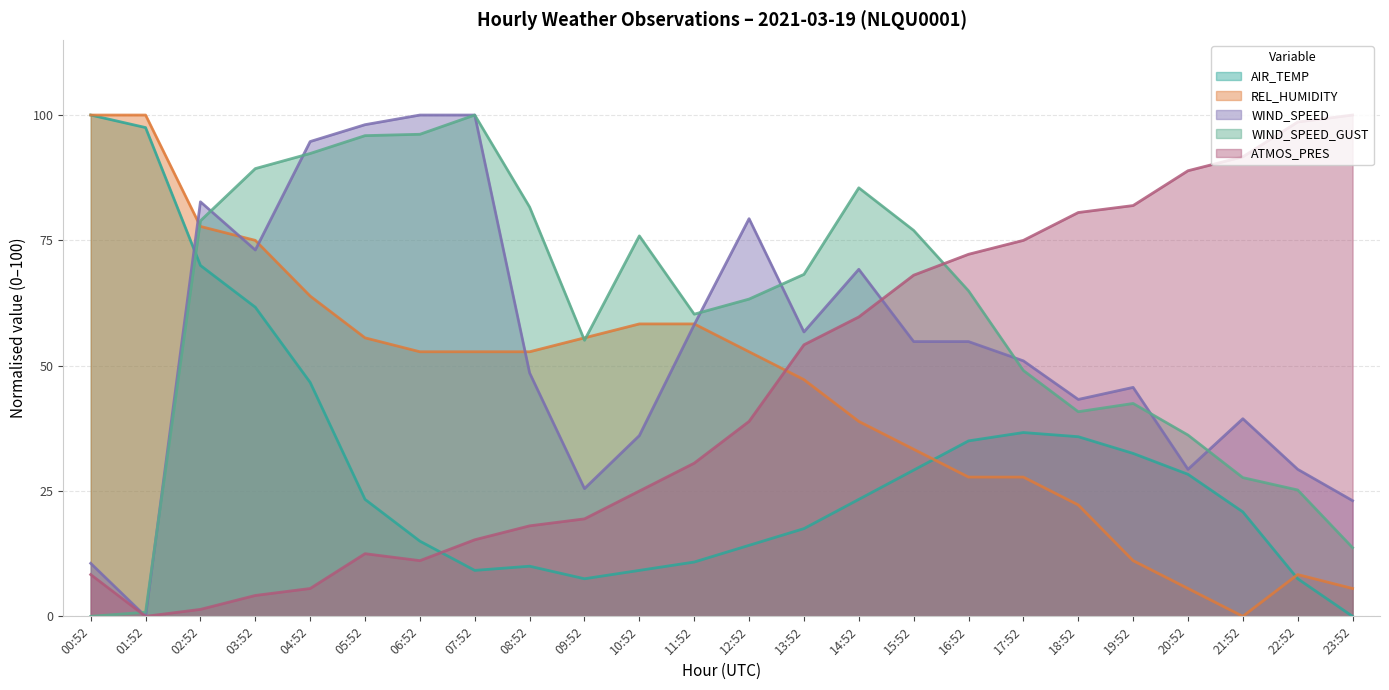

At 05:52, list the series in order from smallest to largest.

ATMOS_PRES, AIR_TEMP, REL_HUMIDITY, WIND_SPEED_GUST, WIND_SPEED